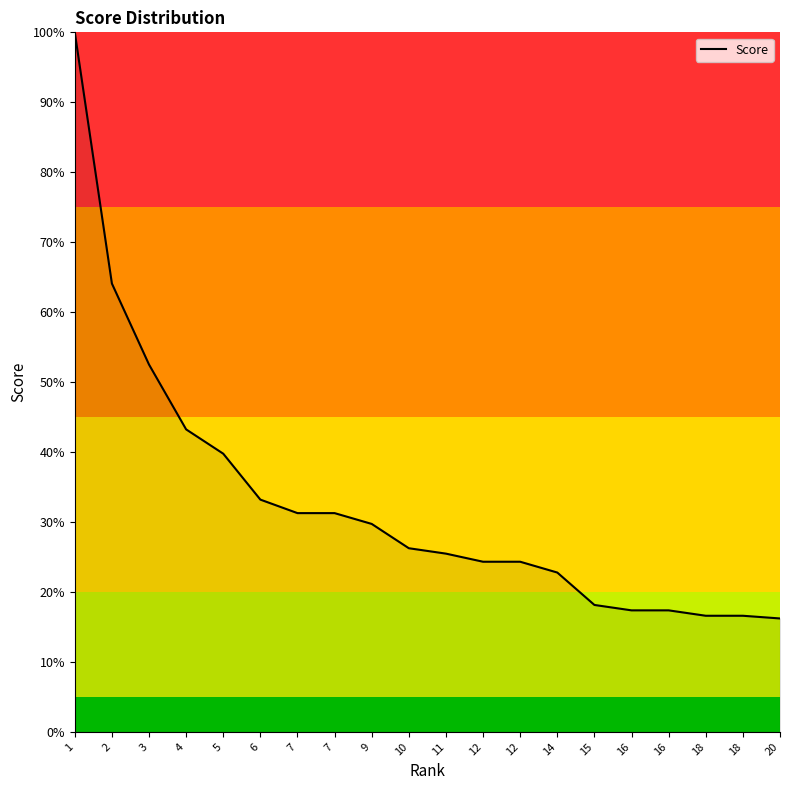

Is this an area chart (filled region under the line)?

Yes